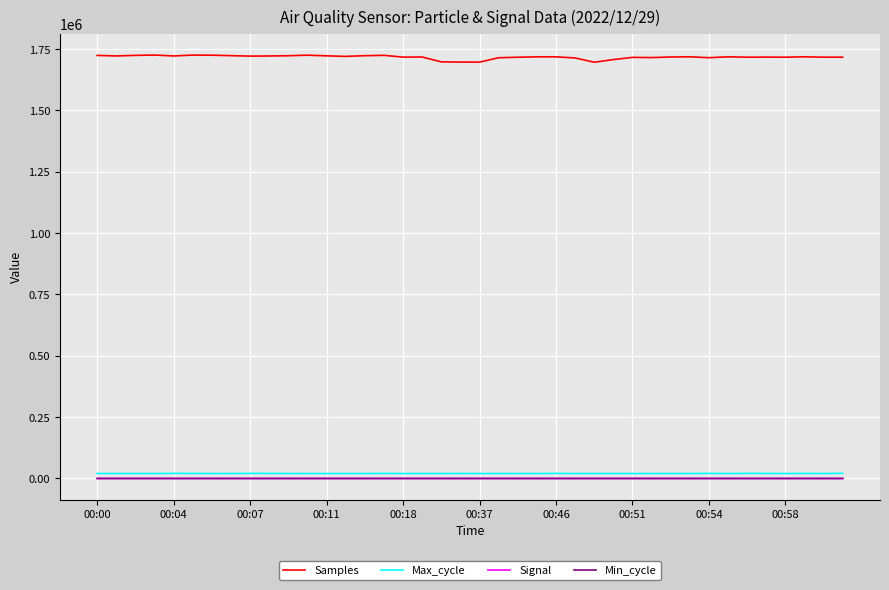

What is the maximum value shown in the chart?

1725873